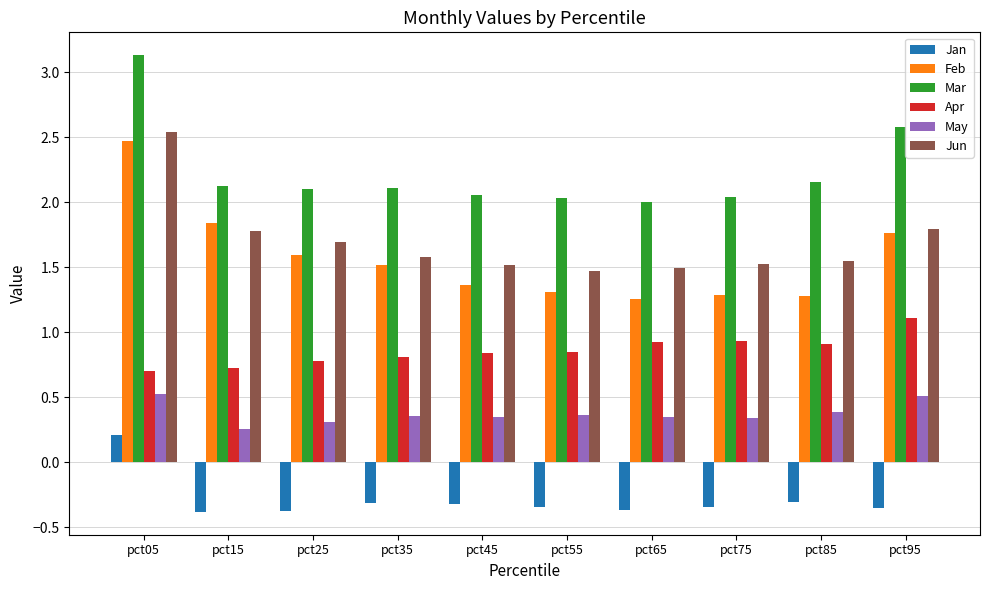

What is the highest value of the Mar series?

3.1